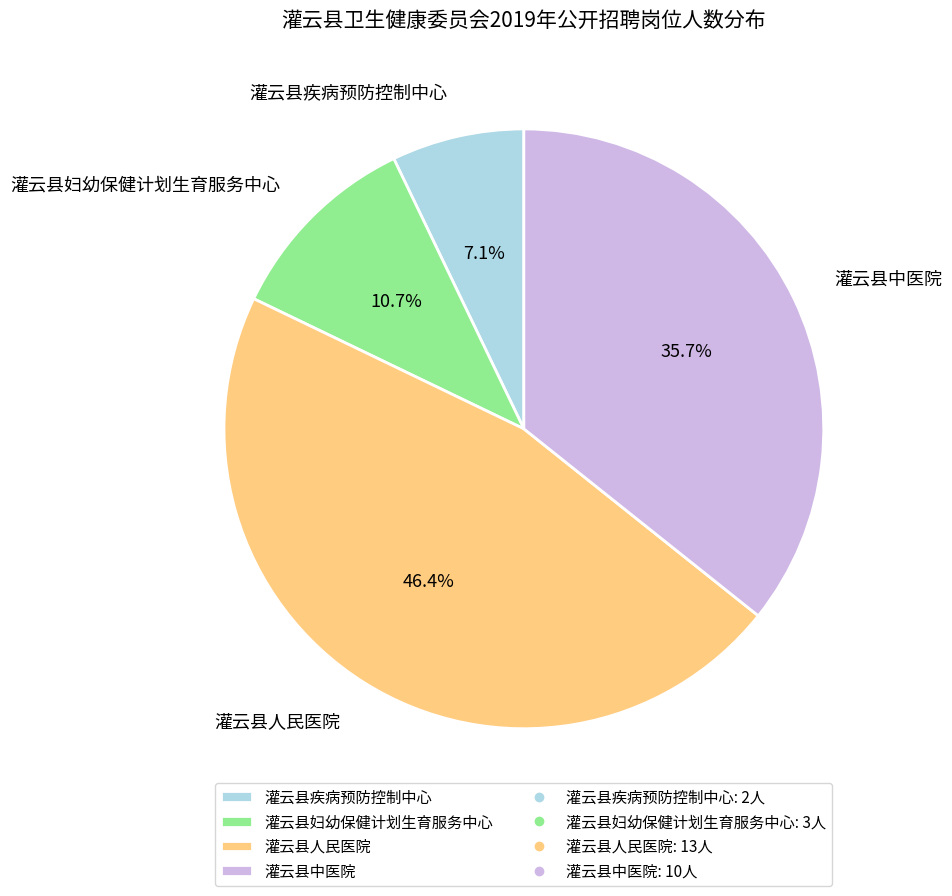

To the nearest percent, what is the average slice percentage?

25%